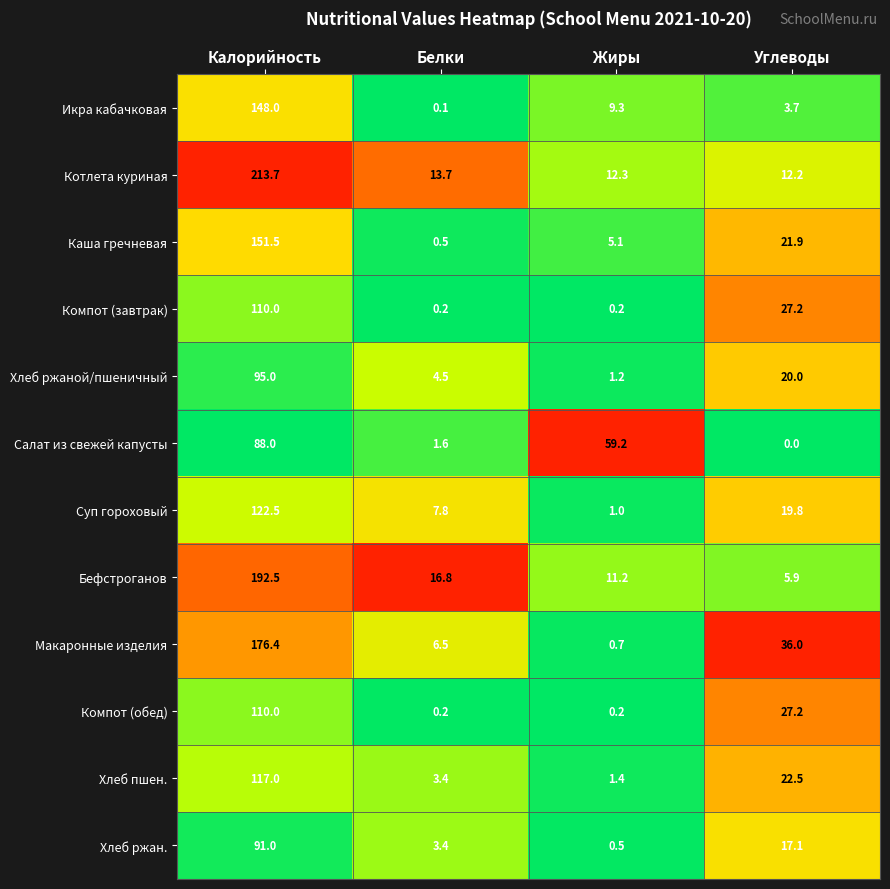

True or false: Компот (обед) has a value of 27.2 at Углеводы.

True